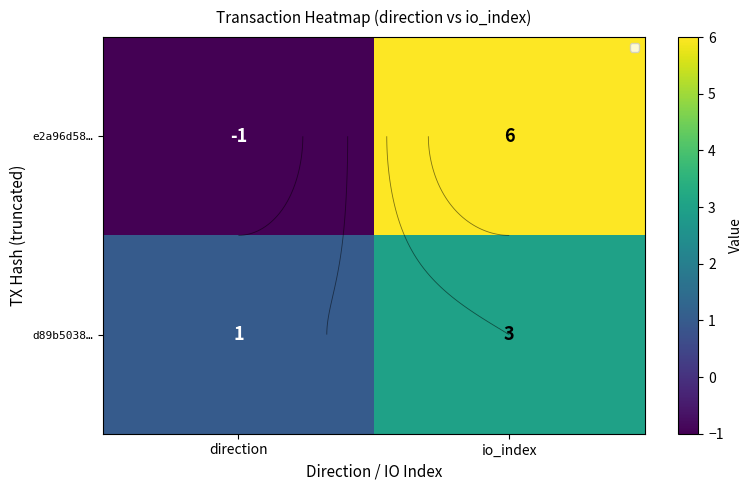

True or false: d89b5038… has a value of 5 at io_index.

False